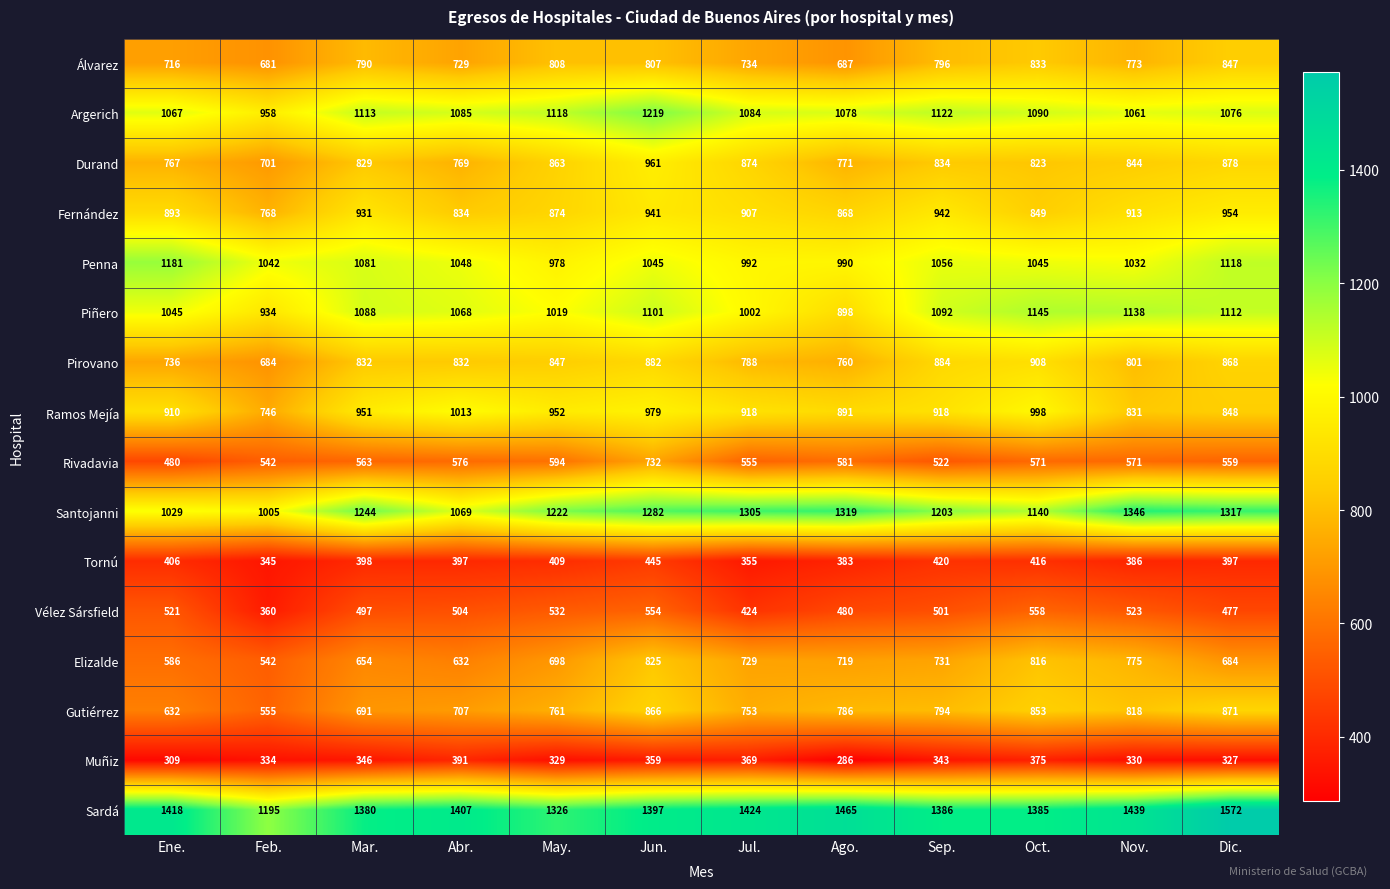

Between Jul. and Ago., which series saw the biggest shift?

Piñero